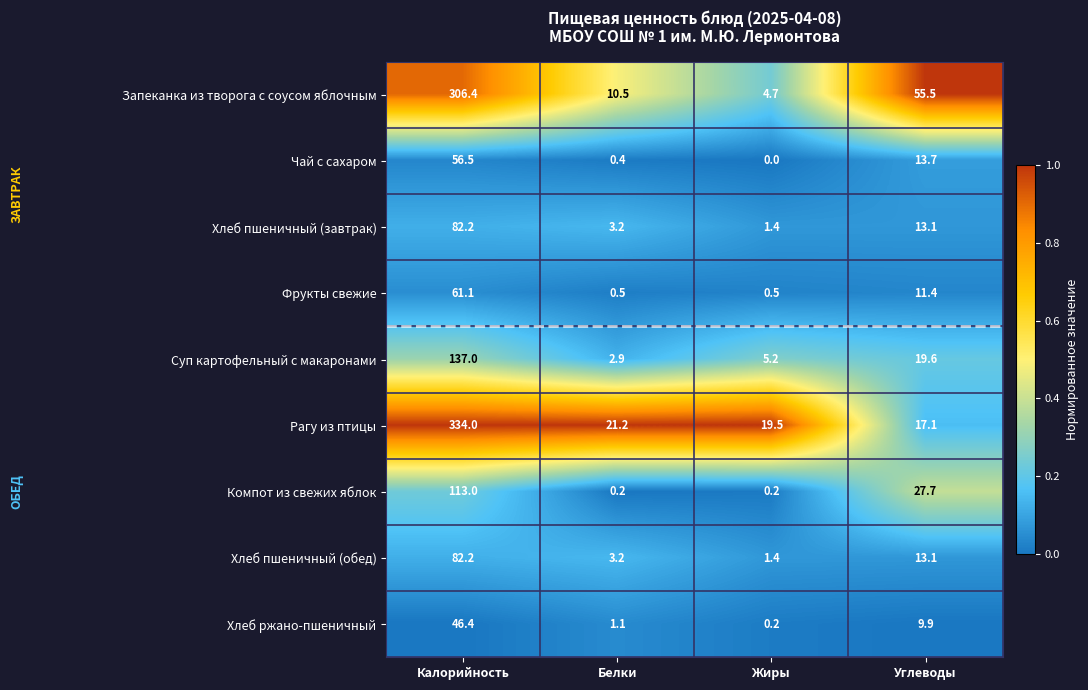

What is the difference between the highest and lowest values at Углеводы?

45.6